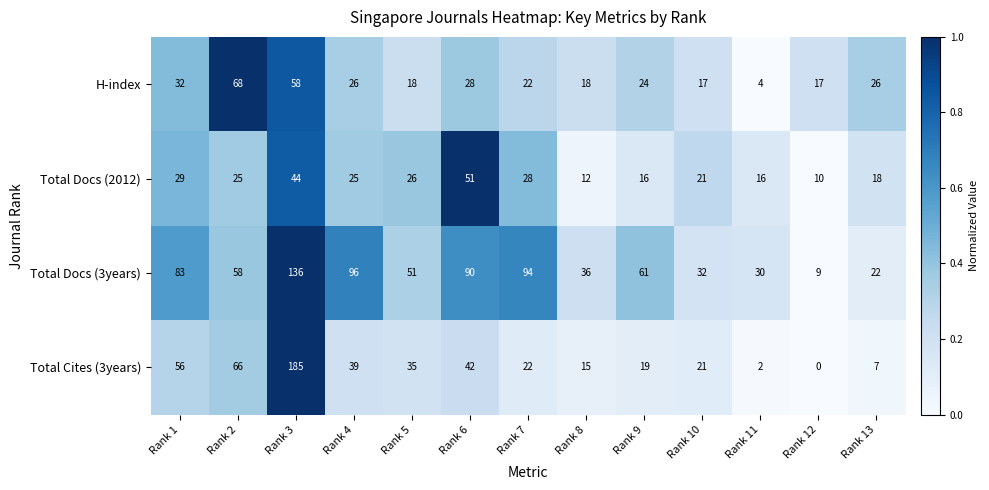

Rank the series by their maximum value, from highest to lowest.

Total Cites (3years), Total Docs (3years), H-index, Total Docs (2012)